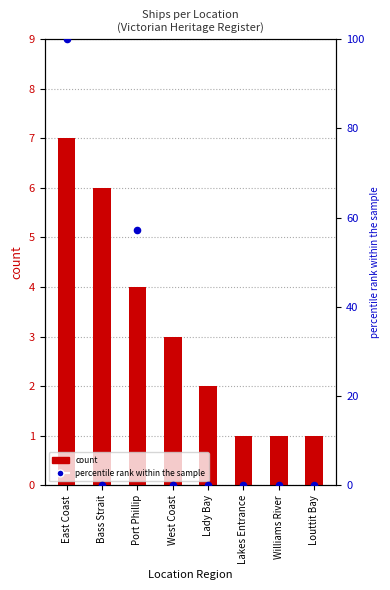

Which series has the largest total across all categories?

percentile rank within the sample